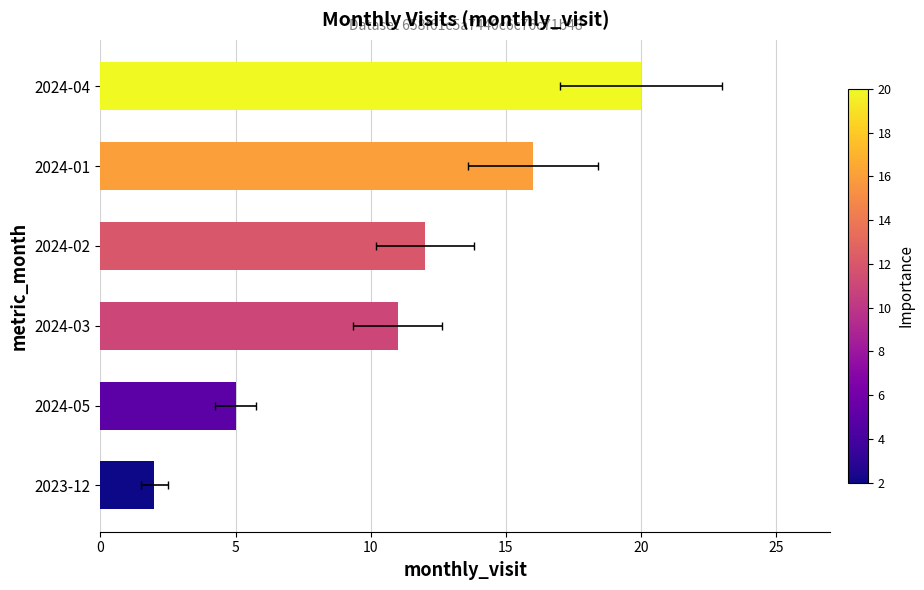

What is the sum of all values?

66